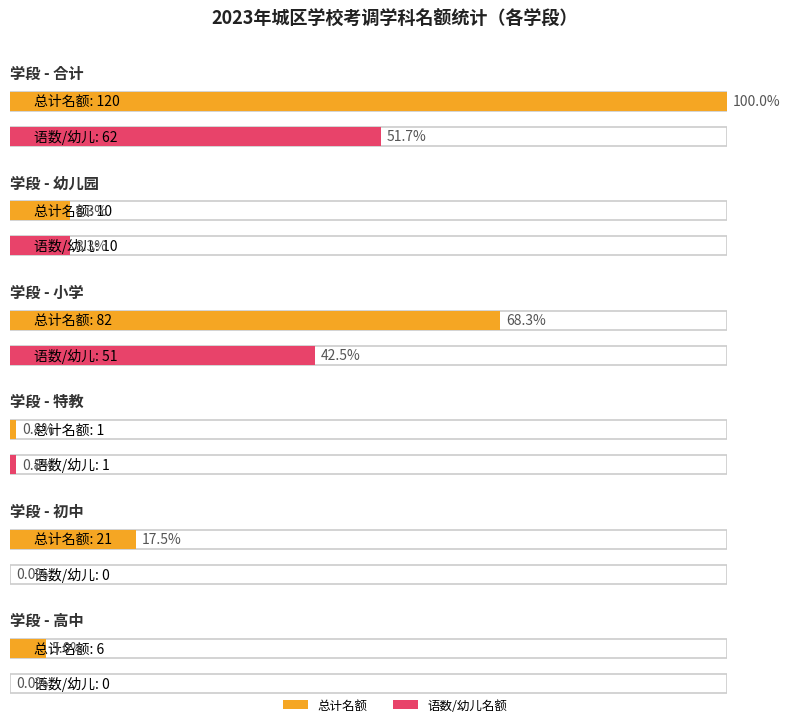

Does the chart contain any negative values?

No